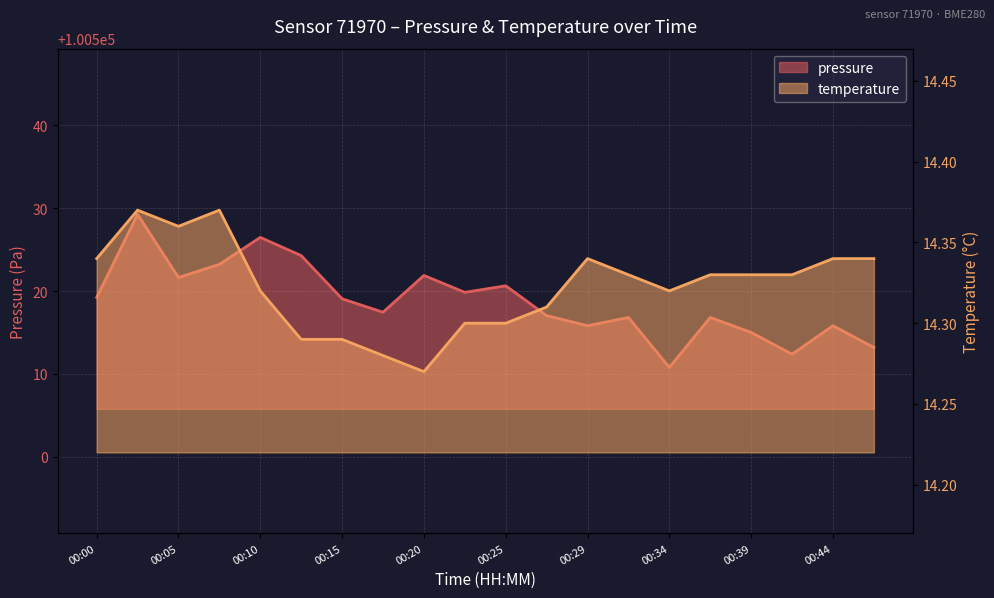

At which category does pressure reach its first local peak?

00:02